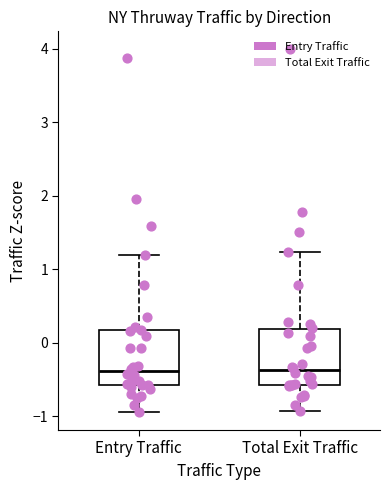

Reading left to right, read every box against the y-axis: the position of its median line, the range the box covers, and the ends of its whiskers. The values are not printed on the chart, so give them approximately, as read against the axis.

Entry Traffic: median -0.4, box -0.6 to 0.2, whiskers -0.9 to 1.2
Total Exit Traffic: median -0.4, box -0.6 to 0.2, whiskers -0.9 to 1.2